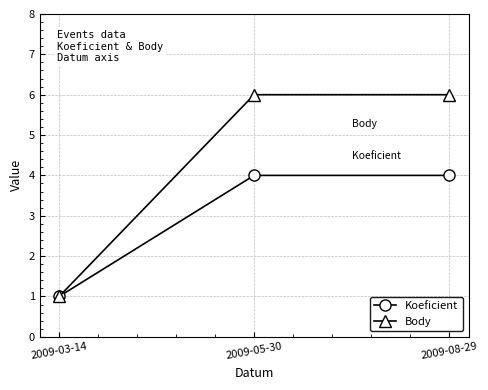

What is the sum of all Body values?

13